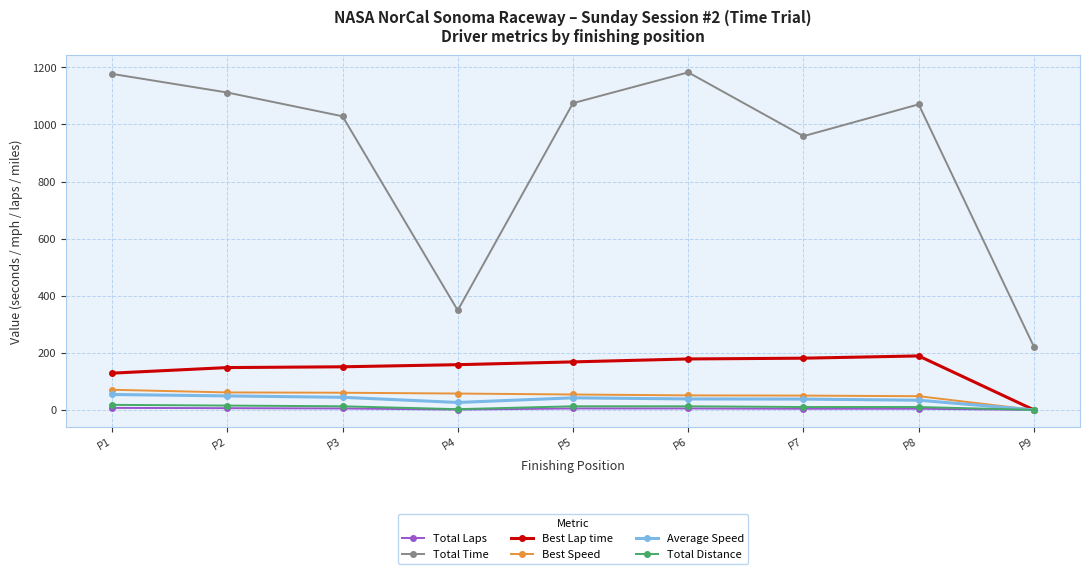

How many positive values does the Best Speed series have?

8